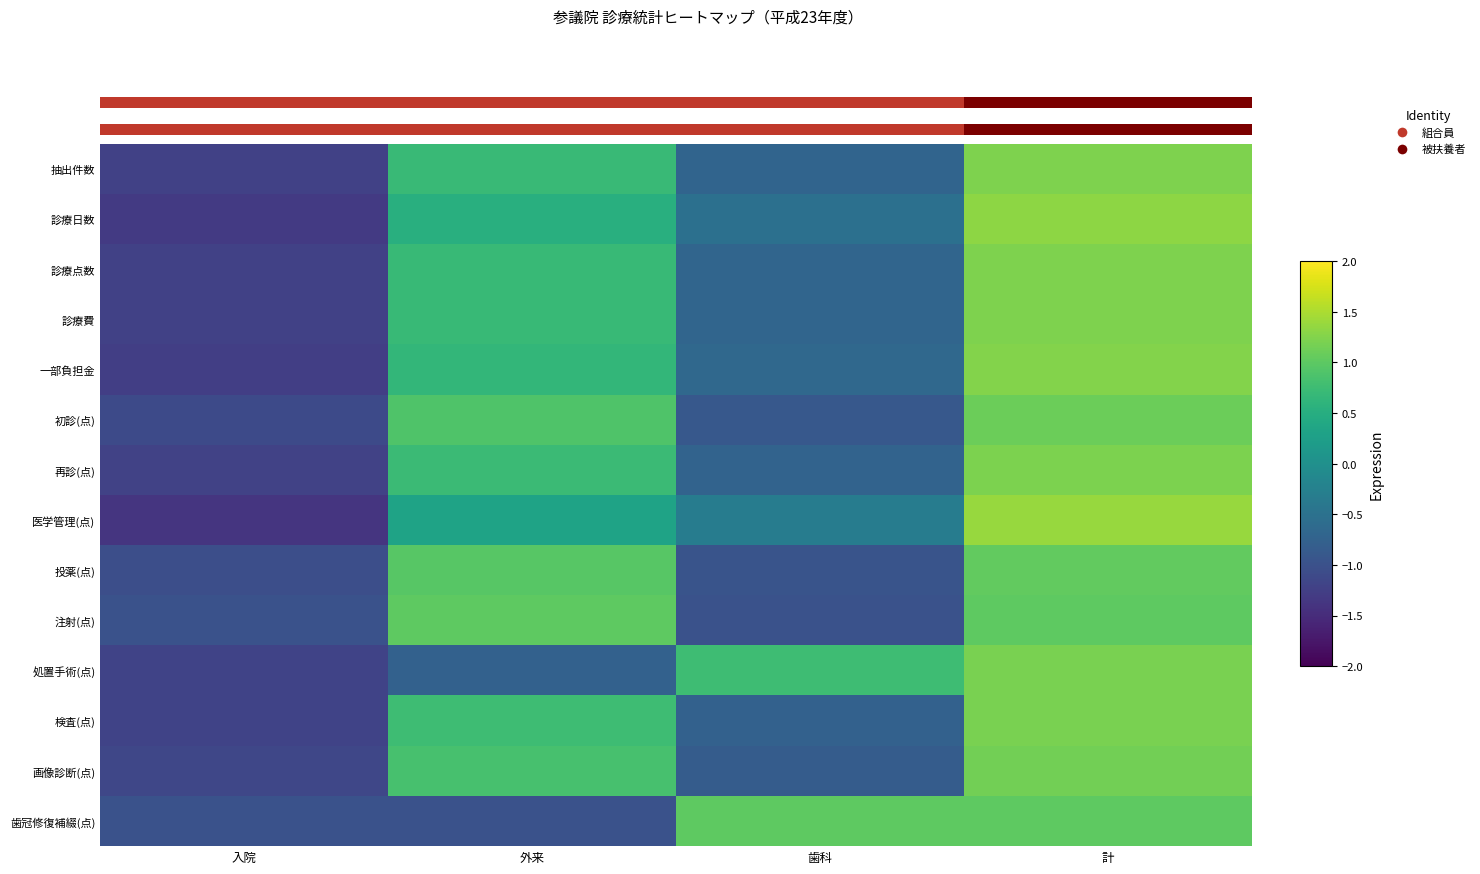

Between 計 and 歯科, which is larger?

計